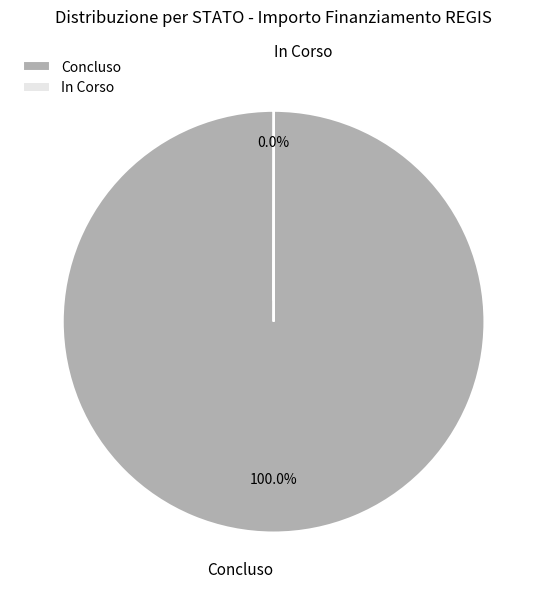

Does Concluso account for over 50% of the chart?

Yes